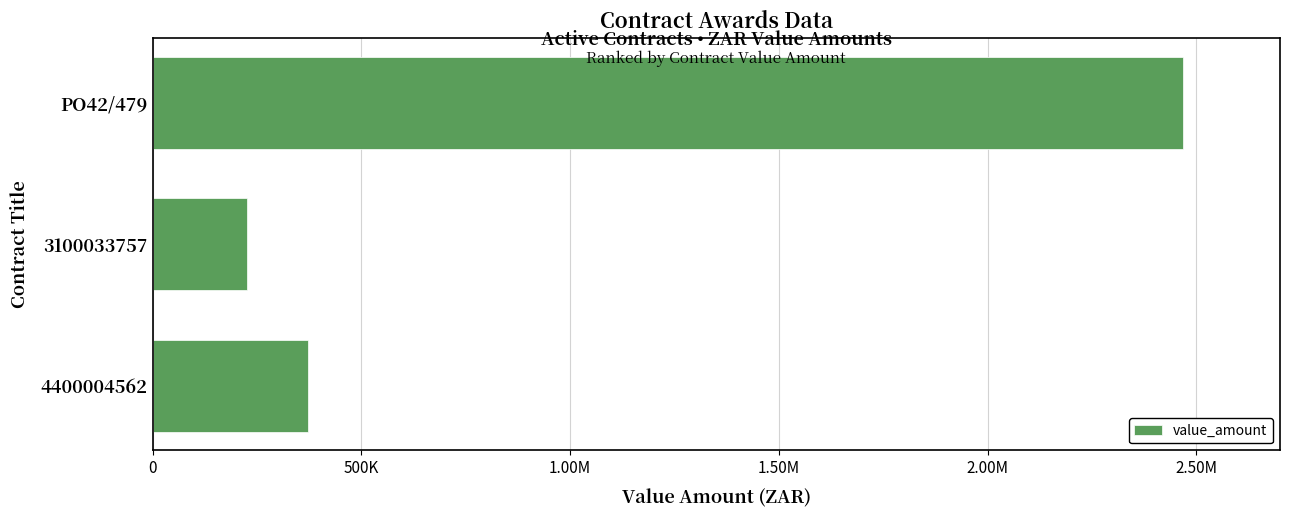

Does the chart contain any negative values?

No